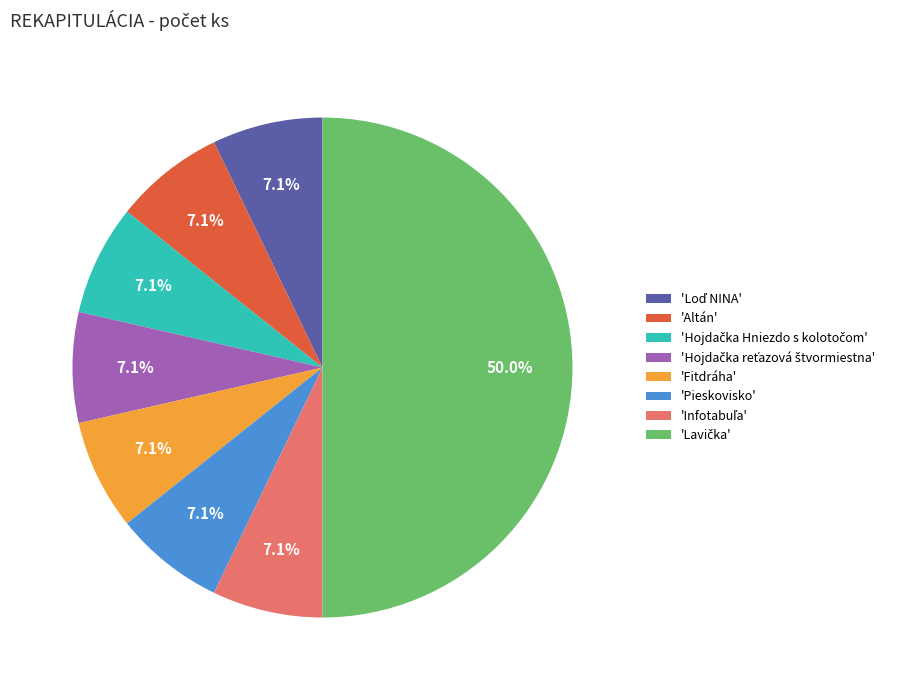

To the nearest percent, what is the average slice percentage?

12%